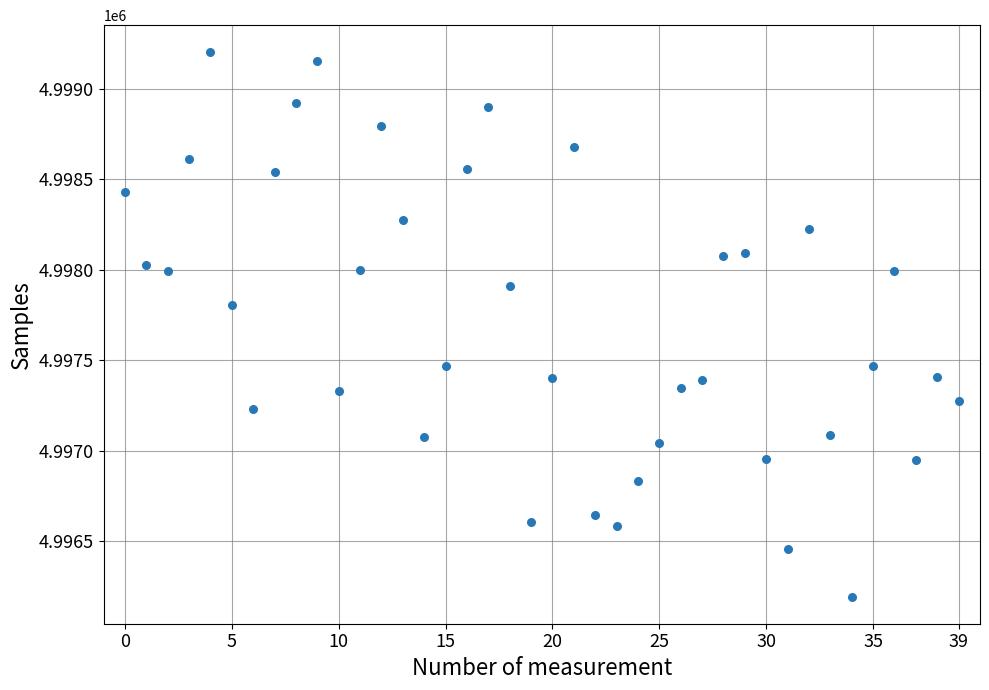

What Y value in the scatter plot is closest to 4997697?

4997805